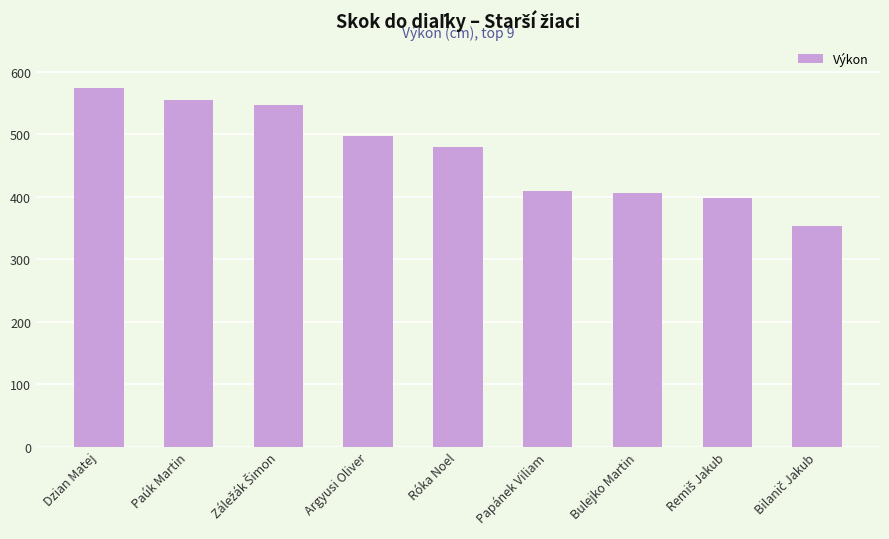

What is the label of the 5th bar from the left?

Róka Noel